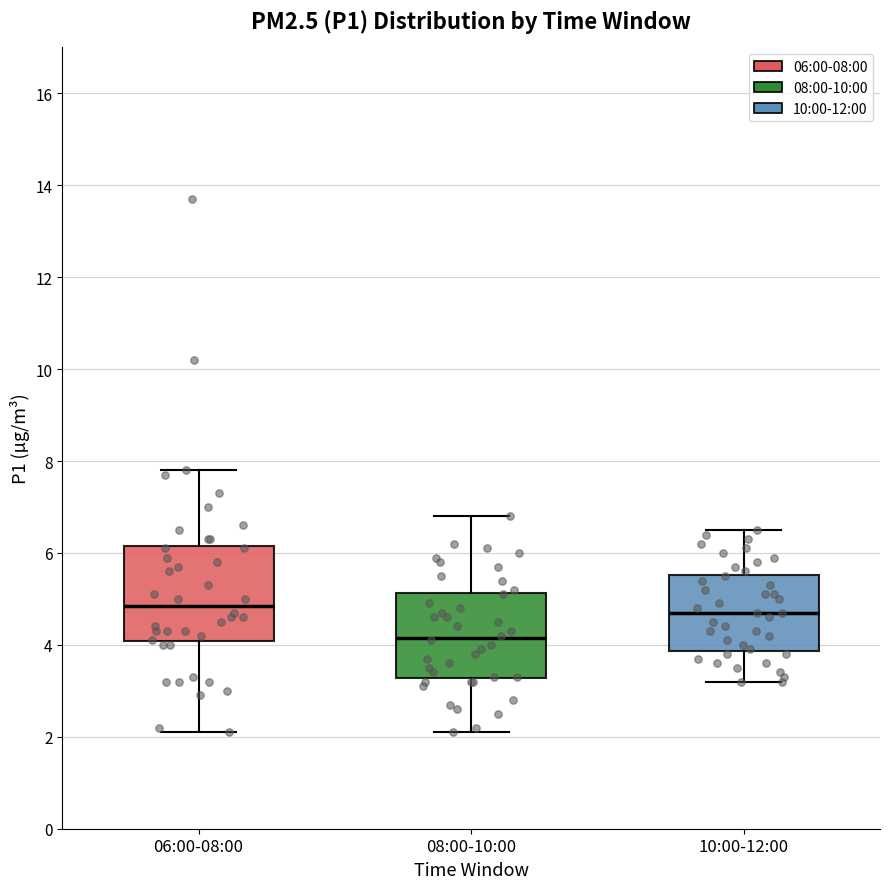

Which box is the tallest, from its lower edge to its upper edge?

06:00-08:00